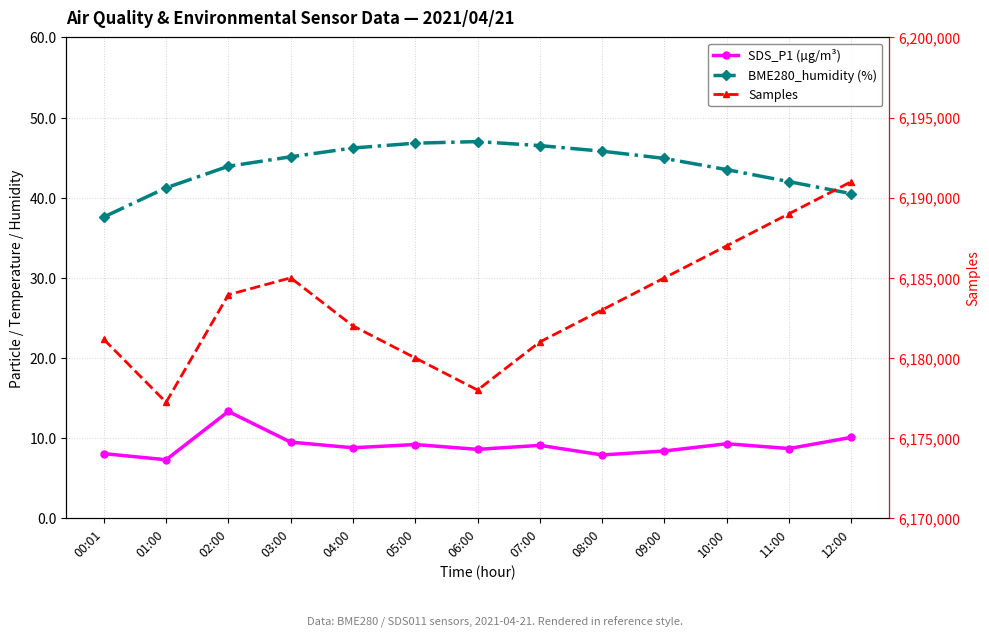

List the series in order of their peak value, lowest first.

SDS_P1 (µg/m³), BME280_humidity (%), Samples